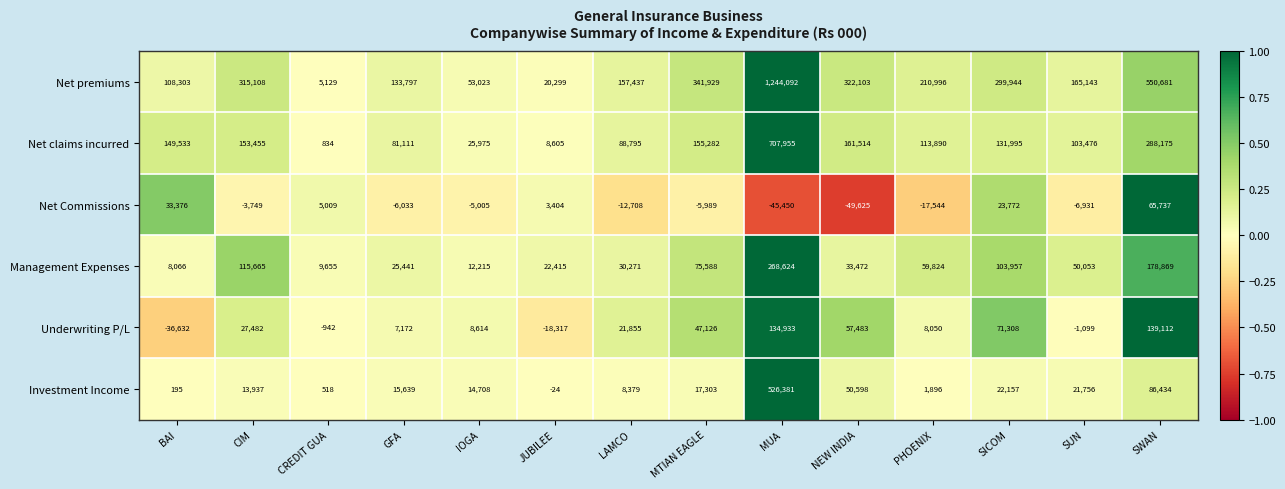

At which category is the sum across all series the highest?

MUA